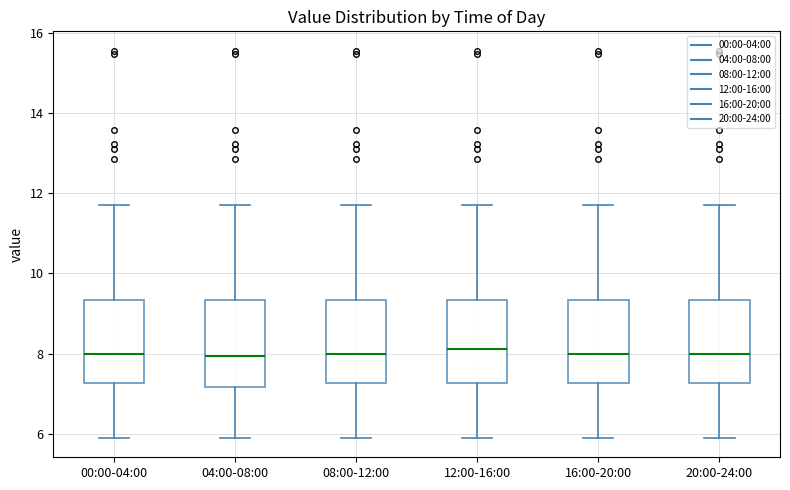

Where is the lower edge of the box for 00:00-04:00 on the y-axis? The values are not printed on the chart, so give them approximately, as read against the axis.

7.2